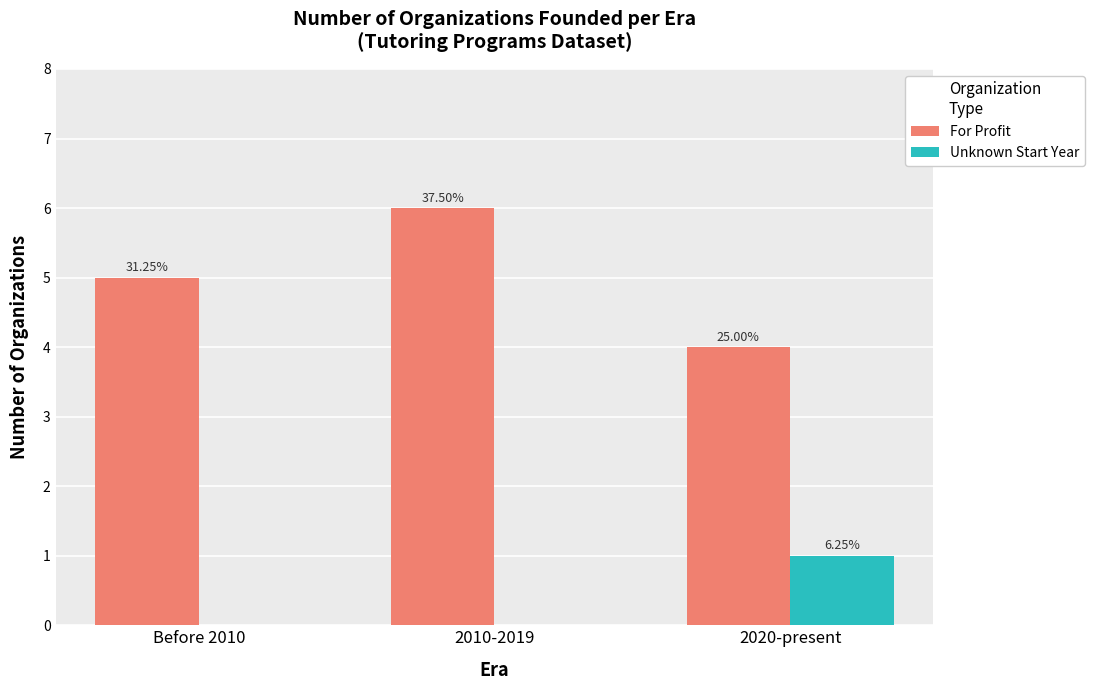

Which series has the largest total across all categories?

For Profit